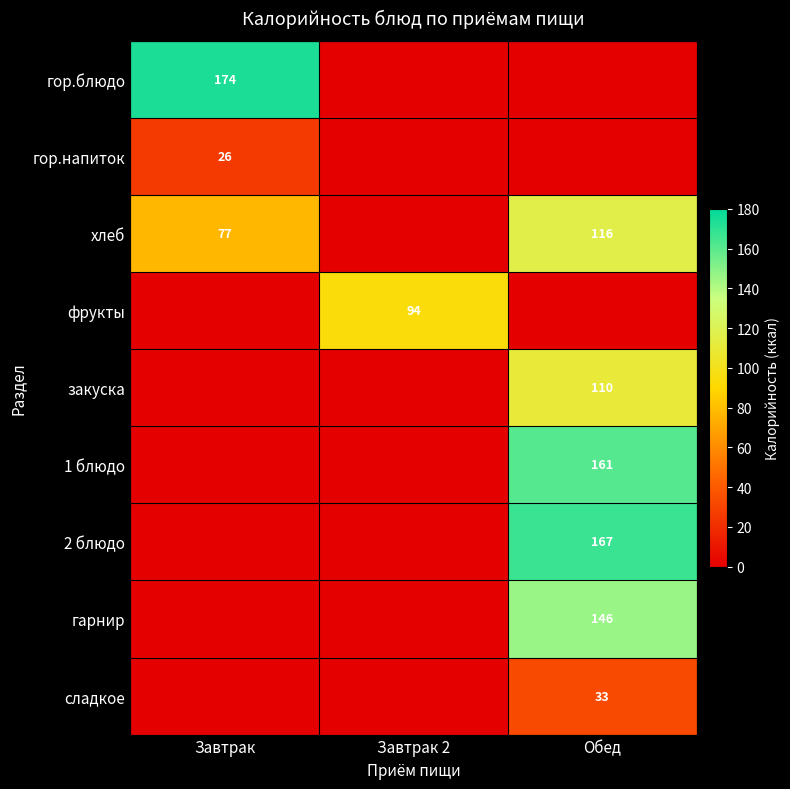

Is the value of сладкое at Обед greater than the value of гор.блюдо at Завтрак?

No